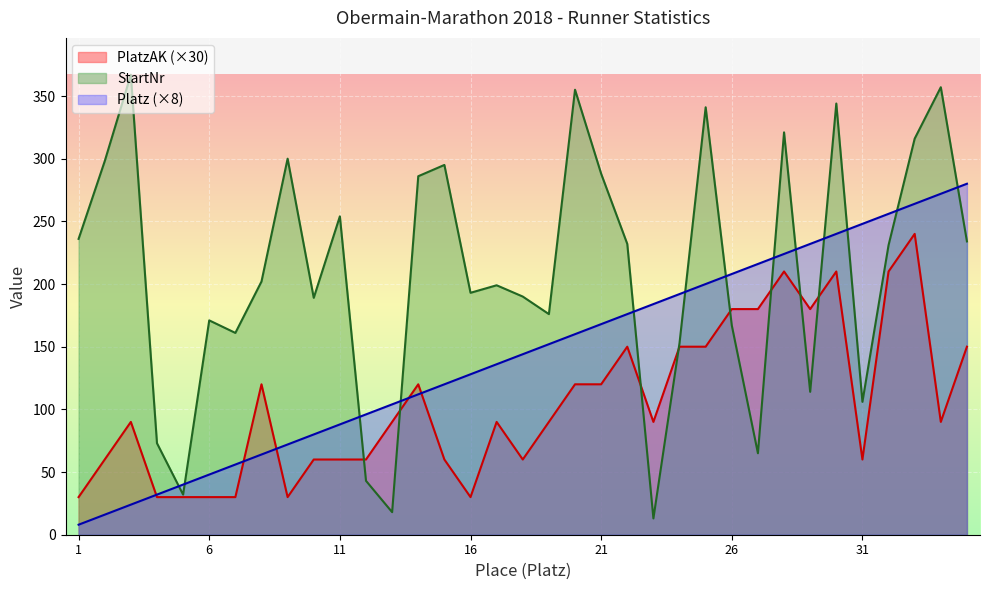

Count the number of data series in this chart.

3